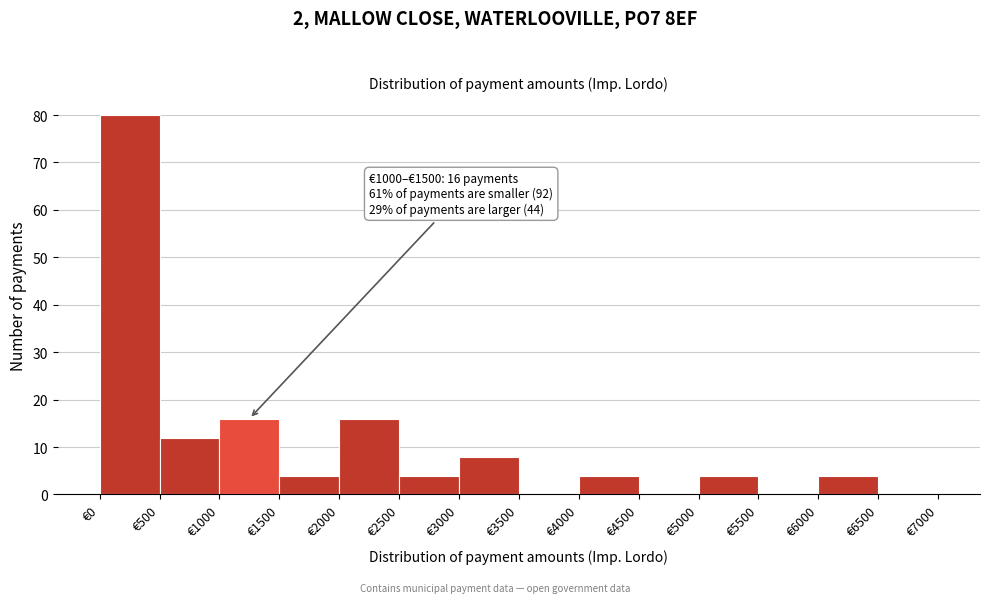

Over which range of the x-axis is the bar tallest?

0 to 500